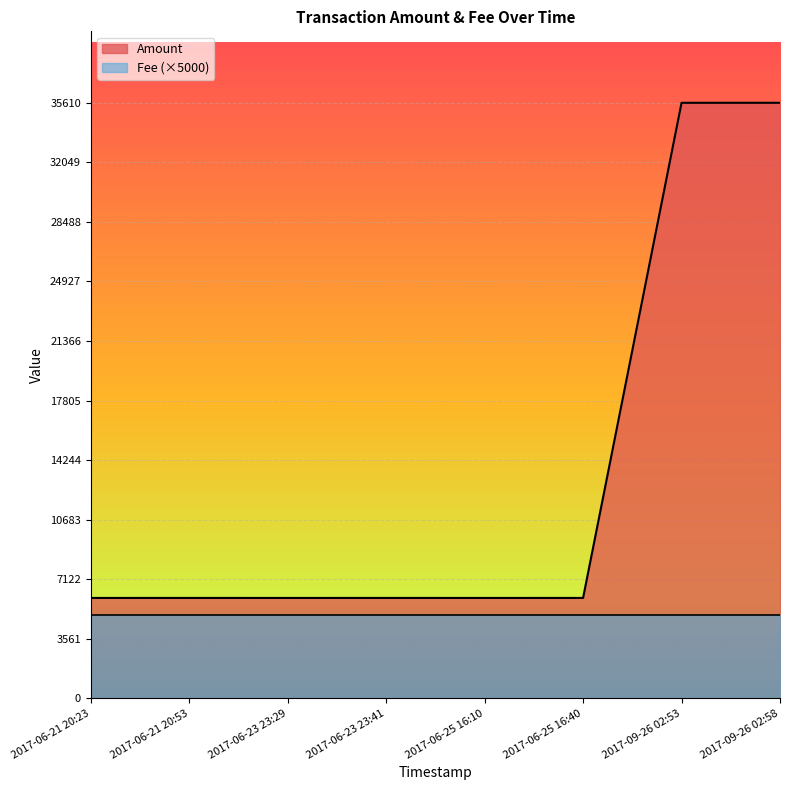

How many lines are shown in the chart?

2